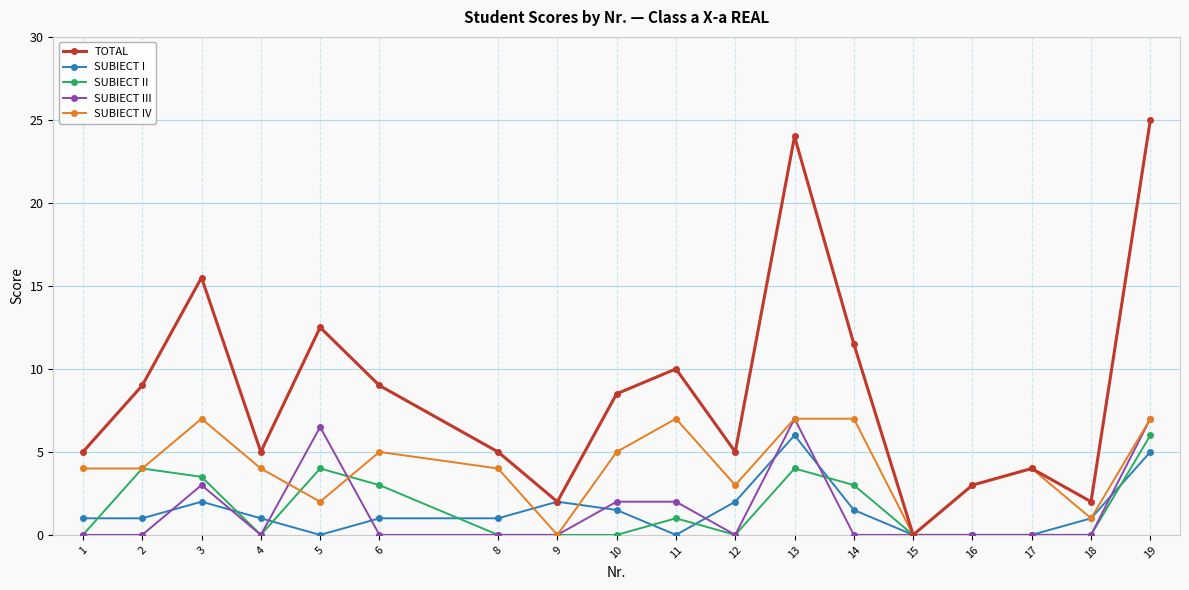

What is the difference between the highest and lowest values at 8?

5.0